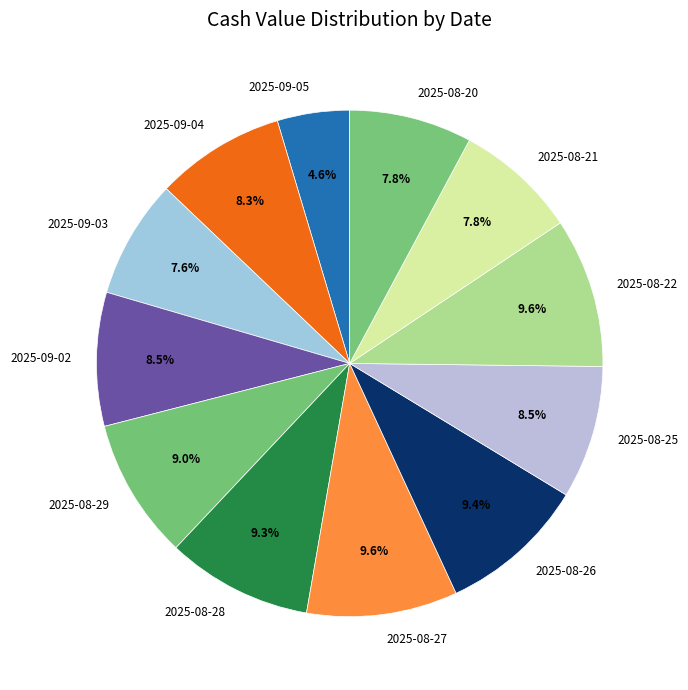

What portion of the pie excludes 2025-08-21?

92.2%